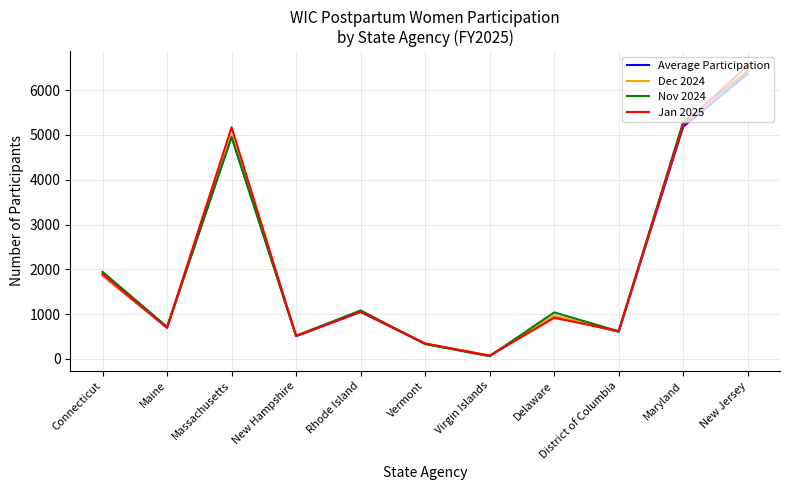

Is the value of Nov 2024 at New Jersey greater than the value of Jan 2025 at Massachusetts?

Yes